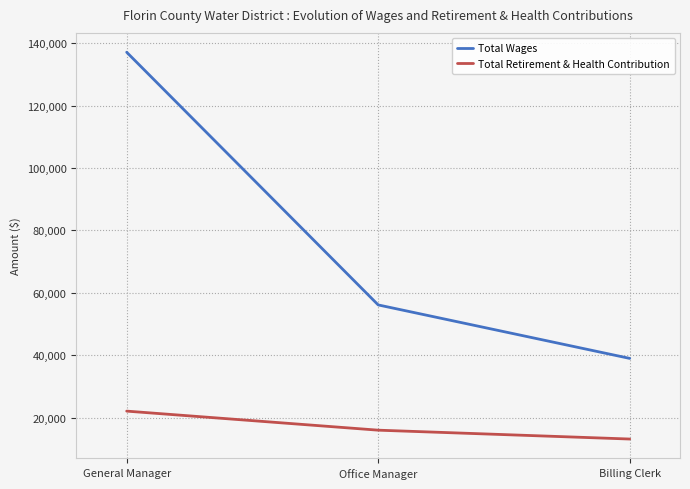

How many lines are shown in the chart?

2